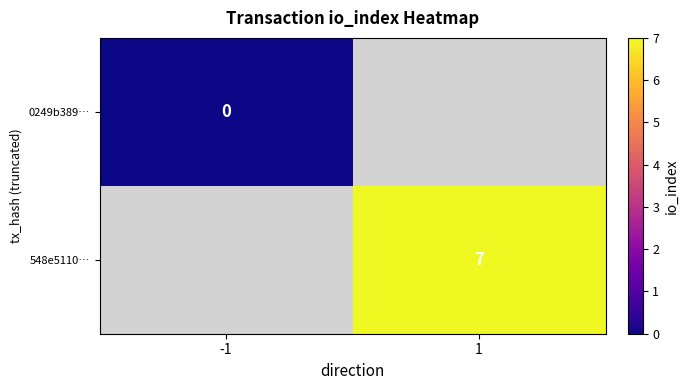

The 548e5110… series shows 7 at 1. True or false?

True